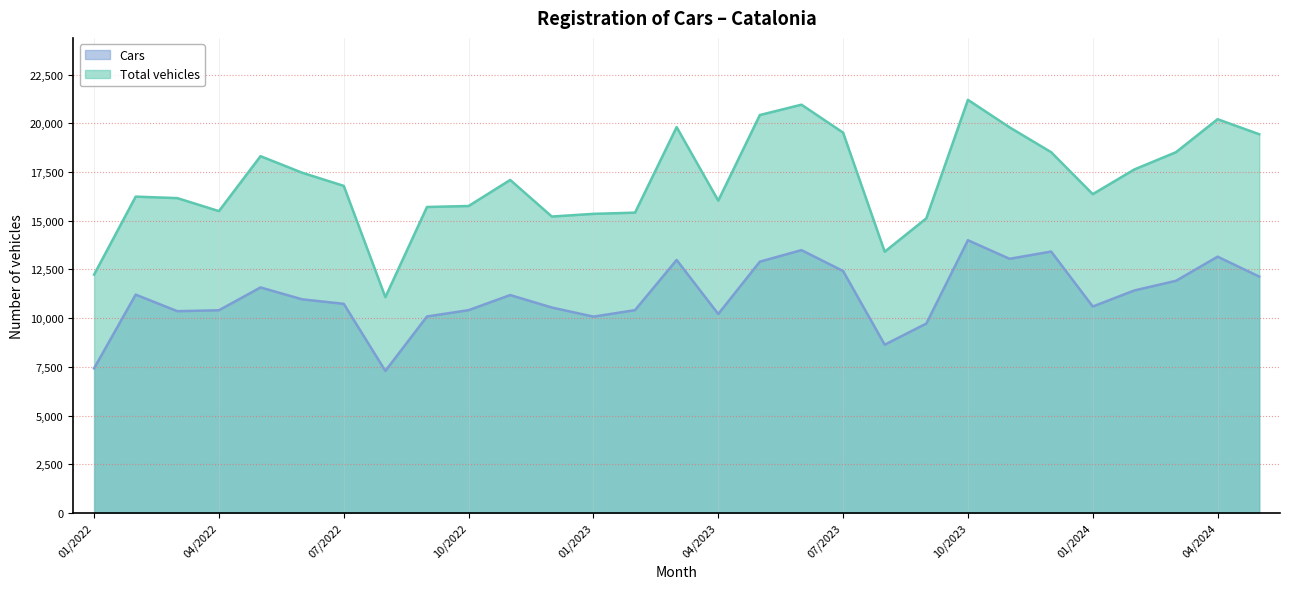

How many interior local peaks does the Total vehicles series have?

7